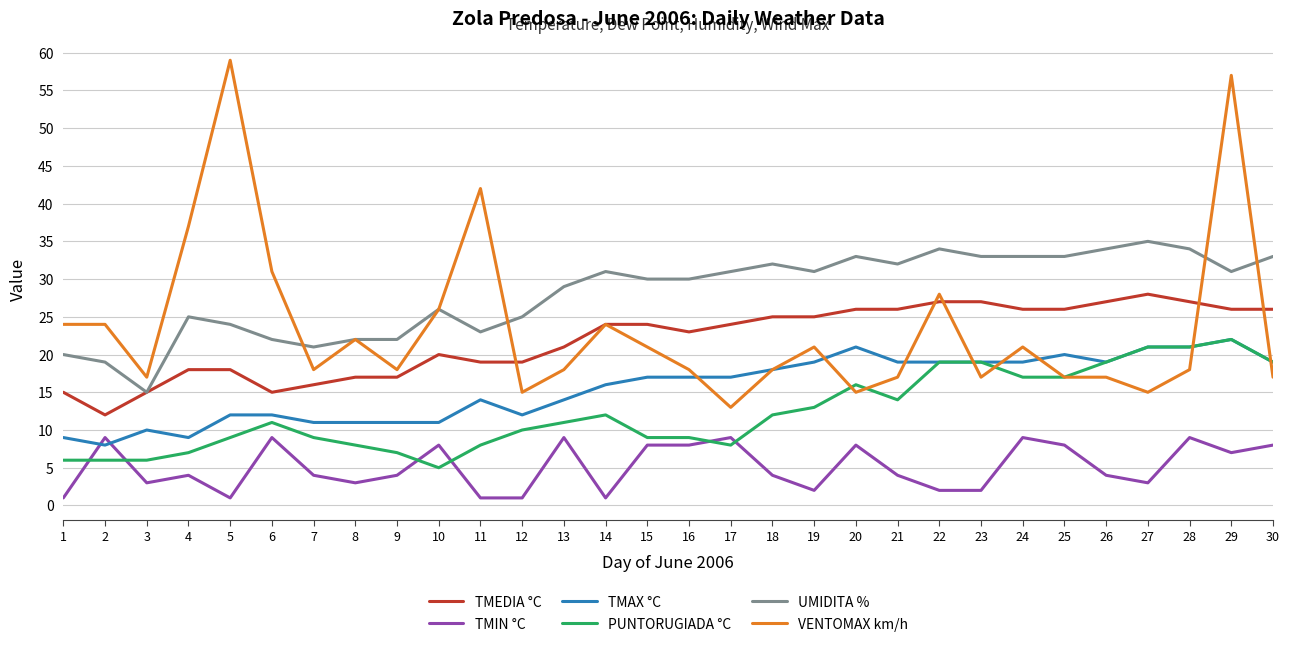

True or false: UMIDITA % and PUNTORUGIADA °C cross at least once.

False